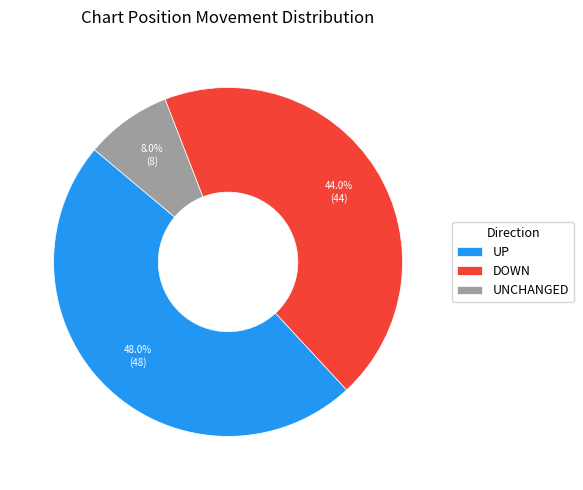

Does any single category account for the majority?

No